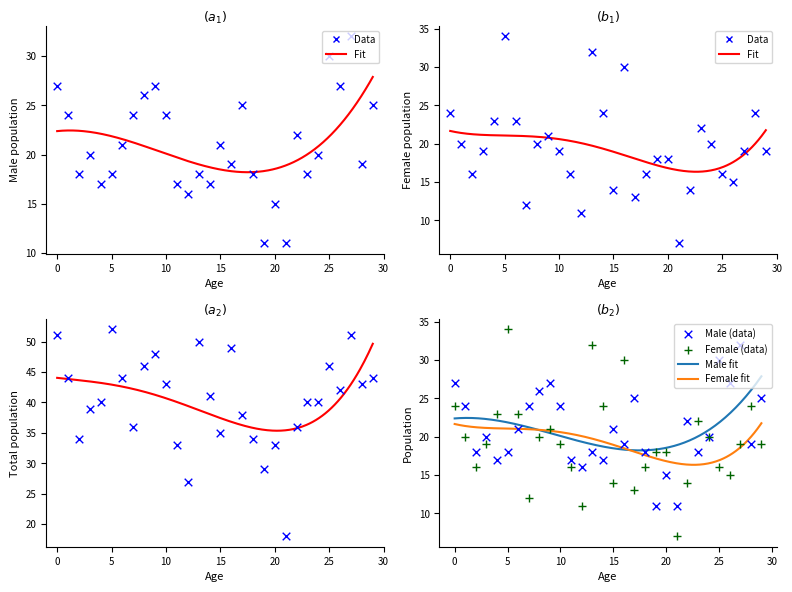

At which category is the sum across all series the highest?

5